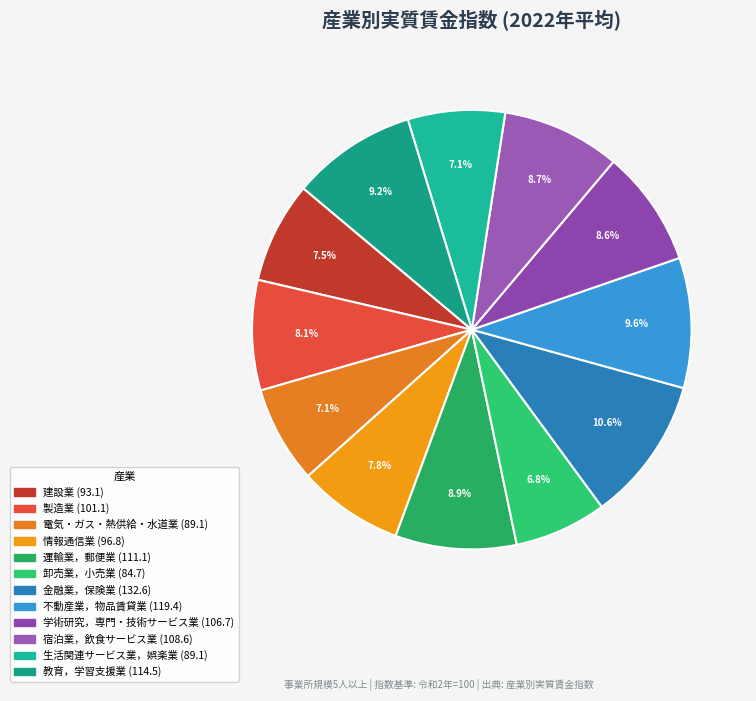

To the nearest percent, what is the difference between the largest and smallest slice percentages?

4%